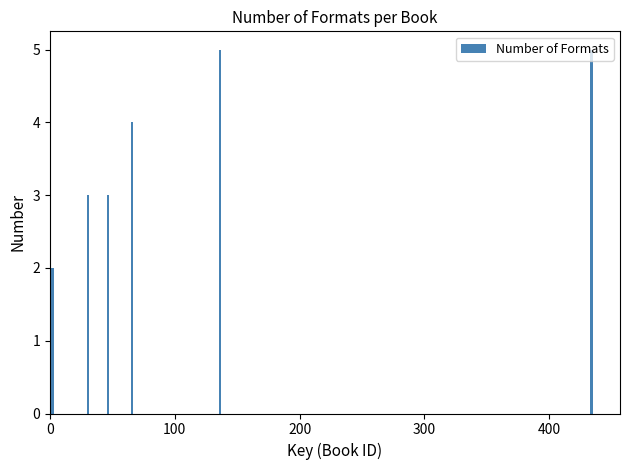

What is the minimum value shown in the chart?

2